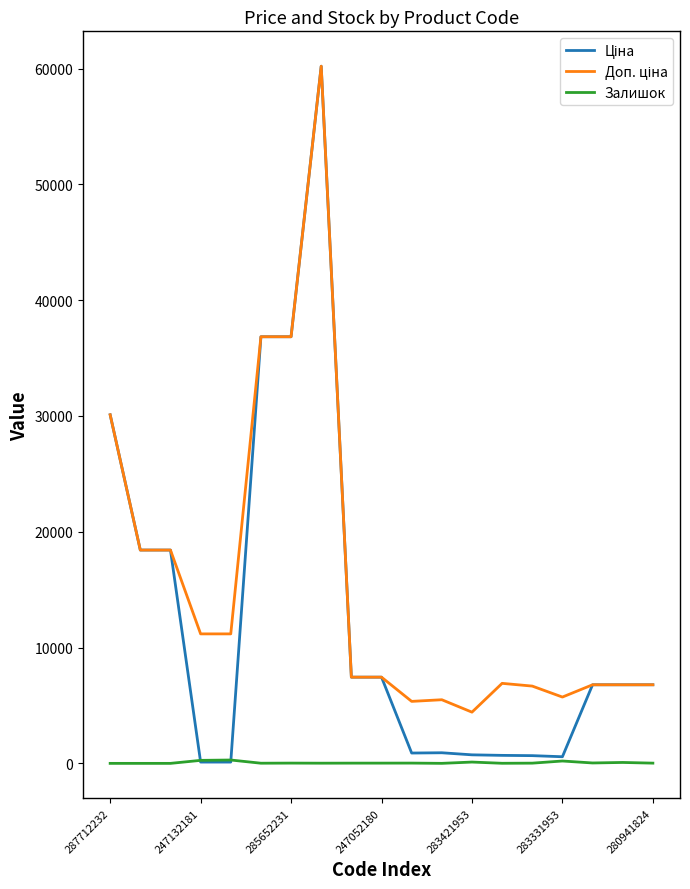

What is the maximum value shown in the chart?

60205.6